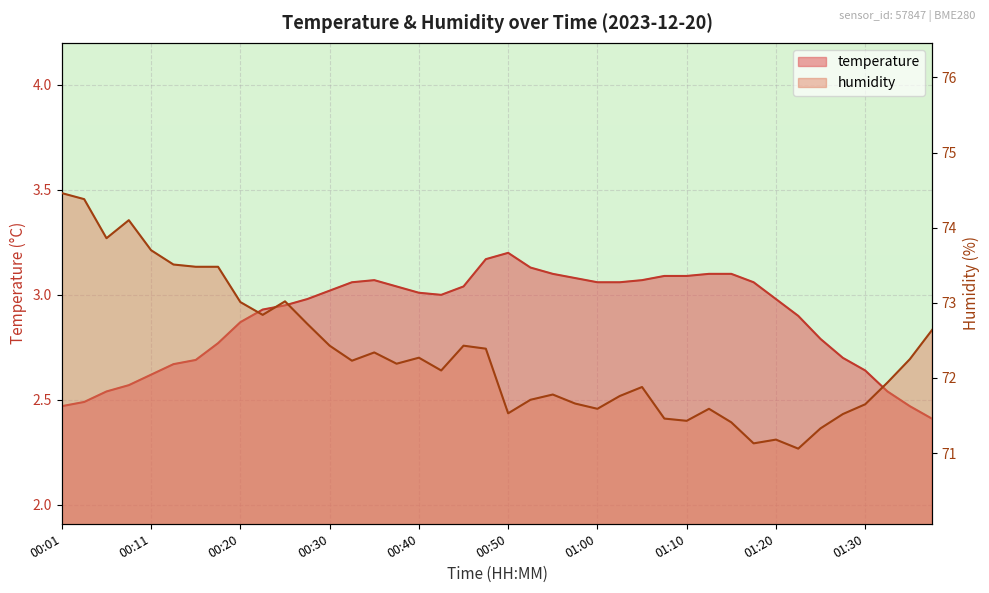

How many lines are shown in the chart?

2